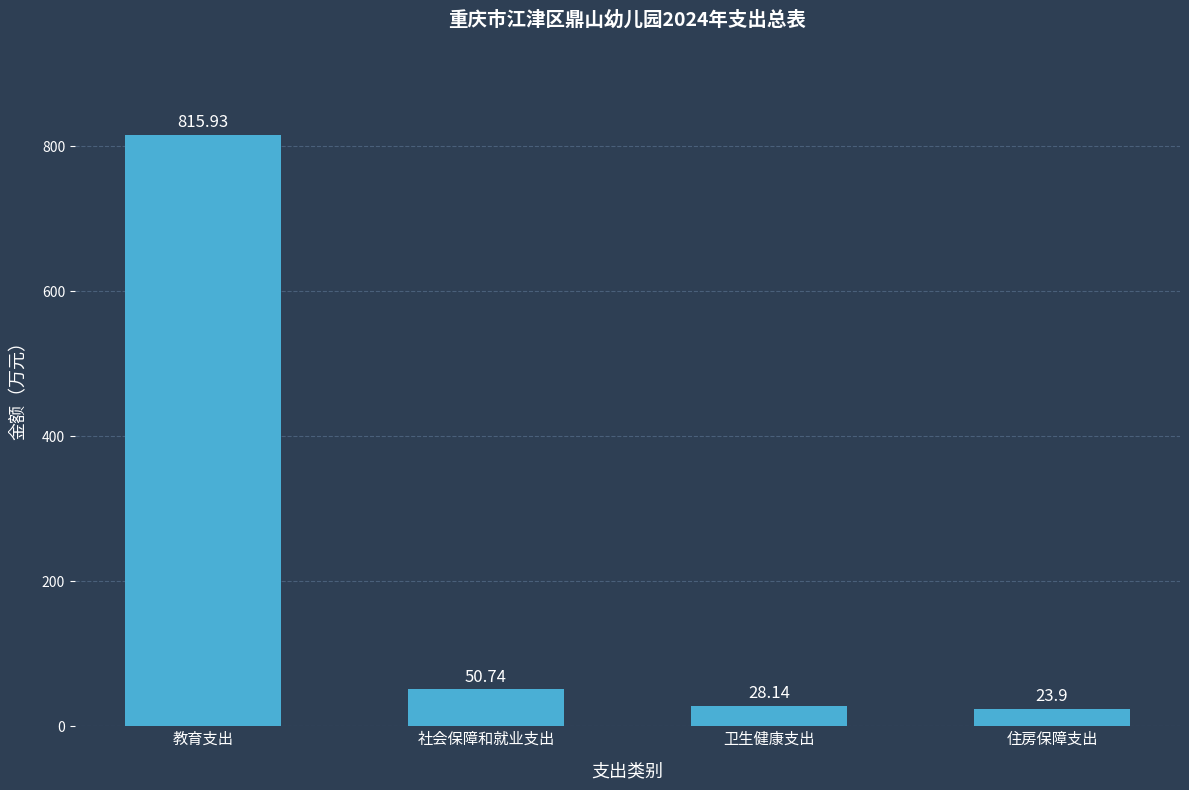

At which category does the chart reach its peak across all series?

教育支出